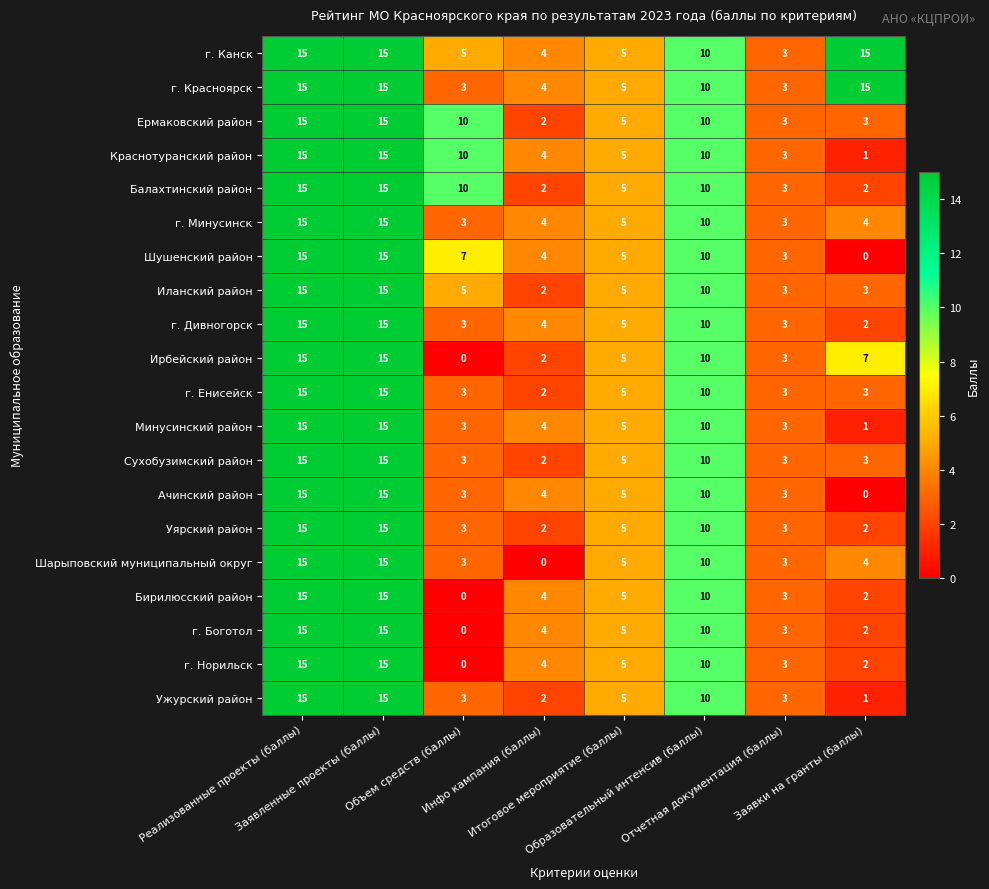

What is the difference between the maximum and minimum values in the Ирбейский район series?

15